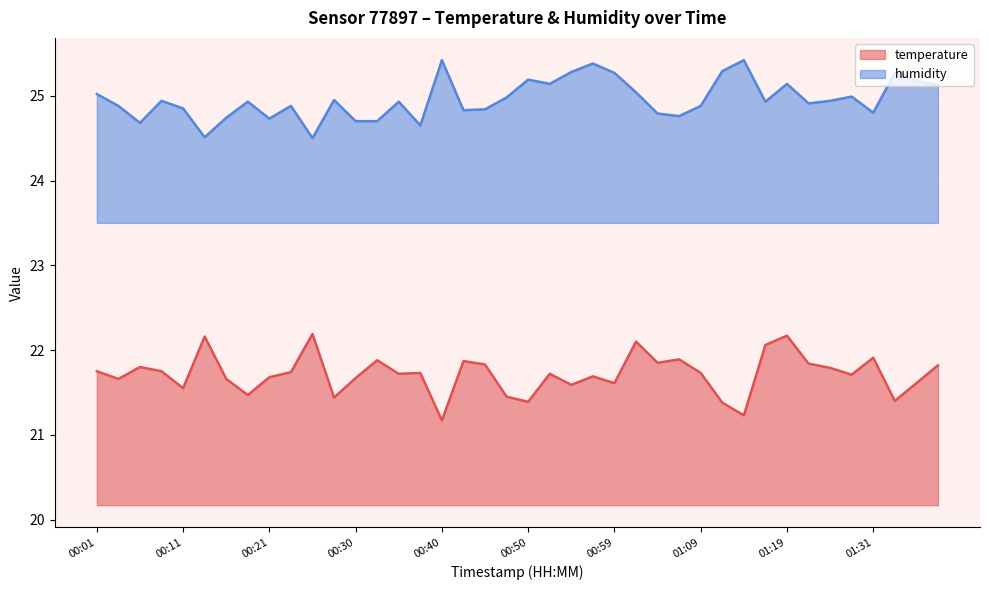

Between 01:24 and 01:31, which series saw the biggest shift?

humidity